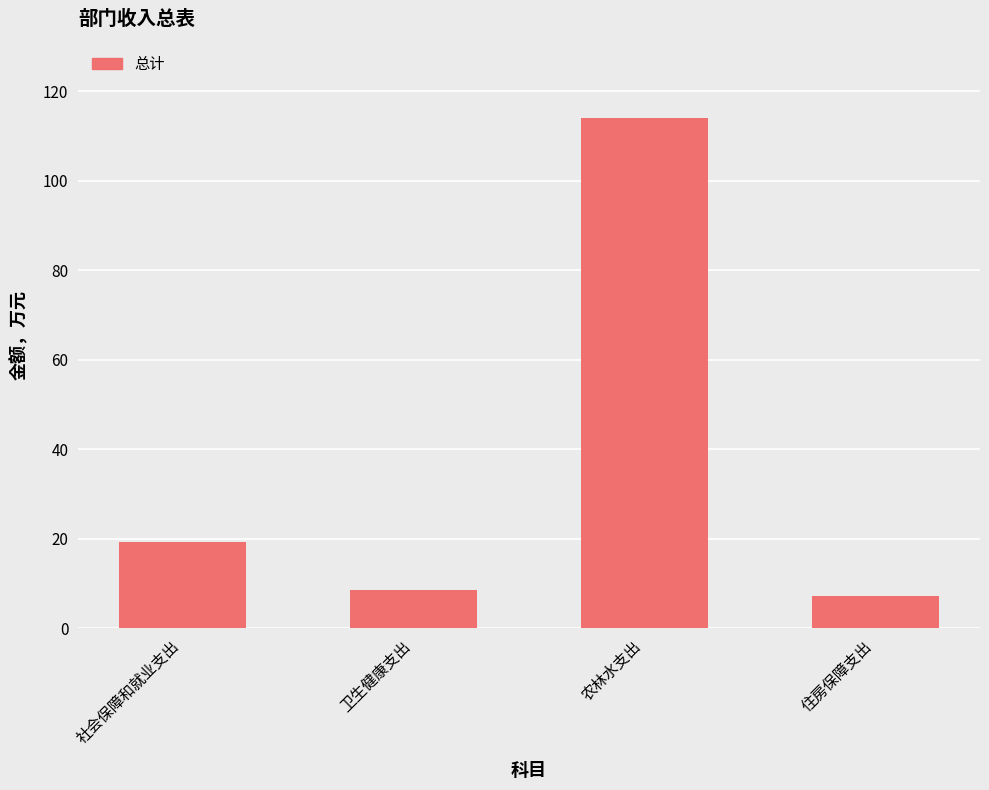

The chart shows a value of 7.3 at 住房保障支出. True or false?

True